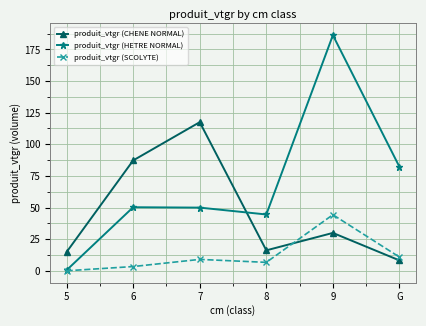

What is the spread (max minus min) of values at G?

74.0